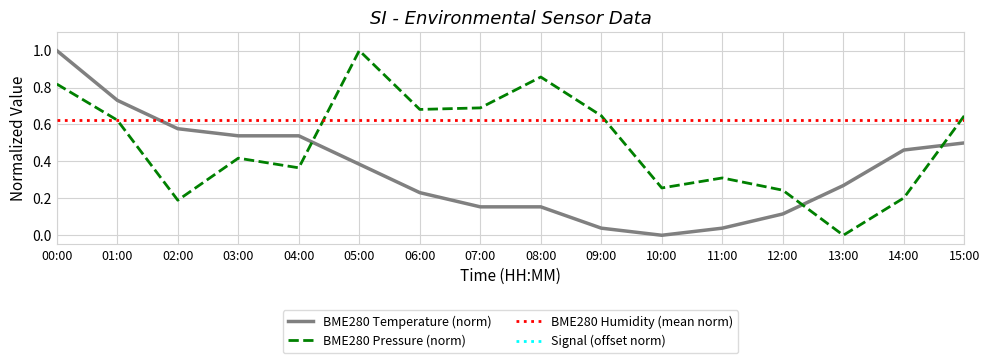

The value of BME280_pressure_norm at 04:00 is 0.4. True or false?

True